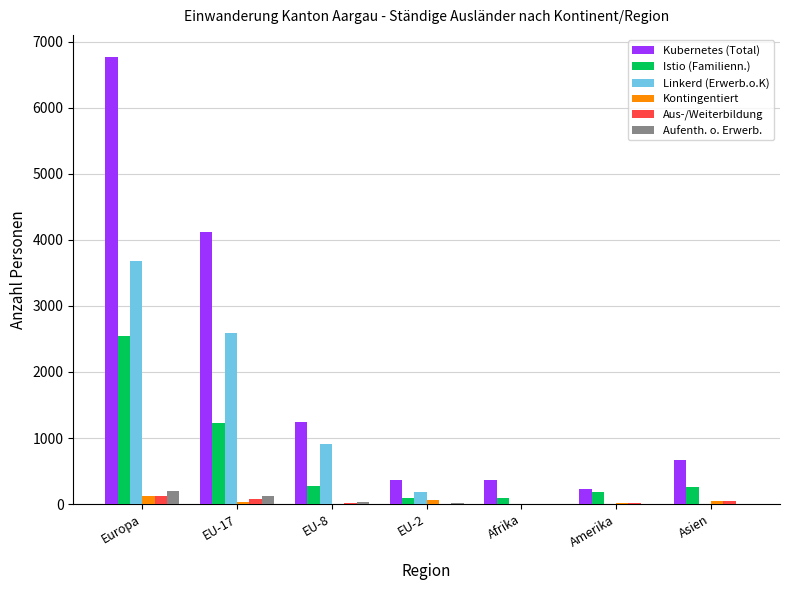

Is the value of Aus-/Weiterbildung at Afrika greater than the value of Istio (Familienn.) at EU-2?

No